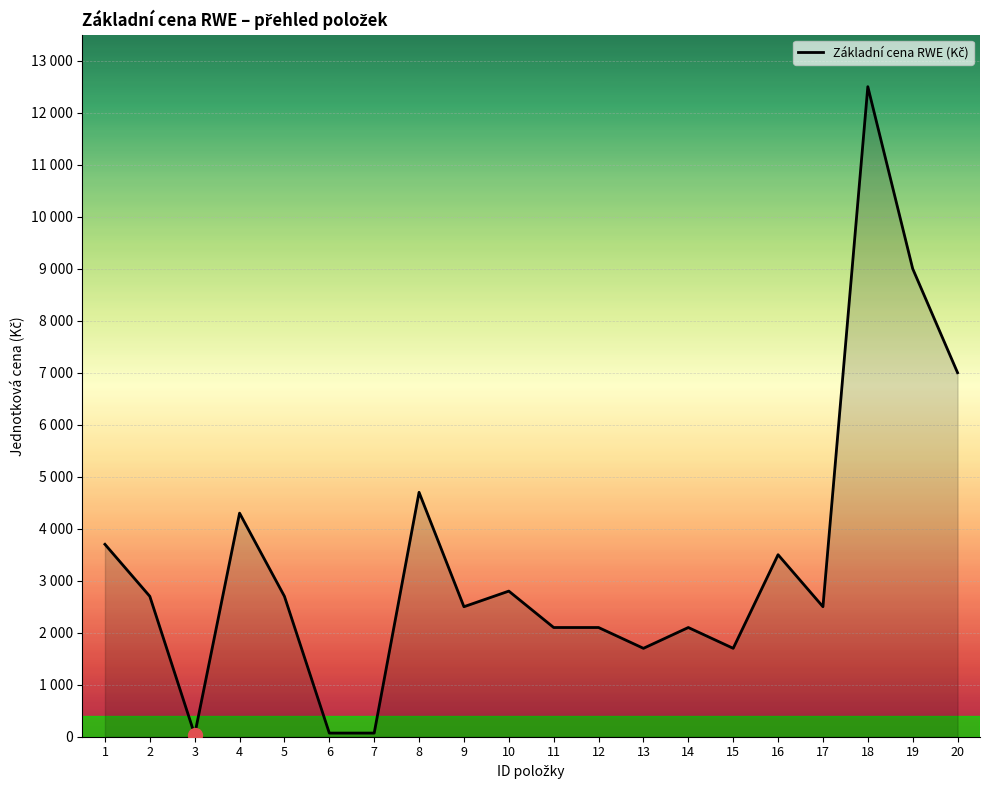

The chart shows a value of 70 at 7. True or false?

True